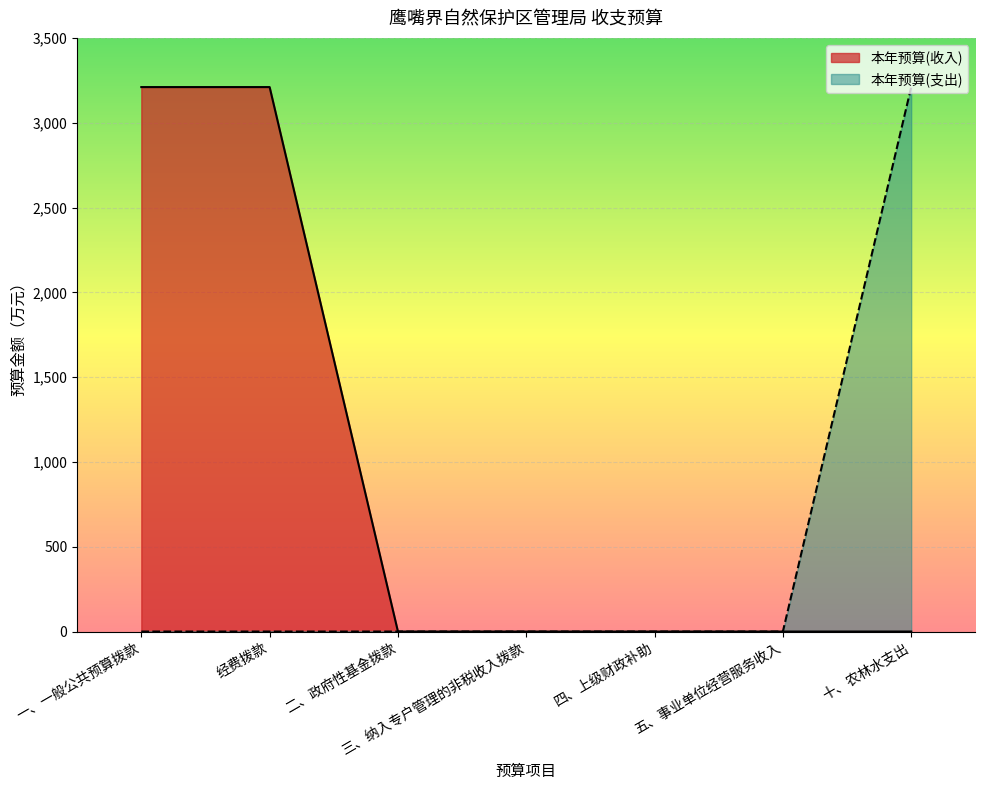

Reading left to right, what are all the values shown in this chart?

本年预算(收入): 3210	3210	0	0	0	0	0
本年预算(支出): 0	0	0	0	0	0	3210